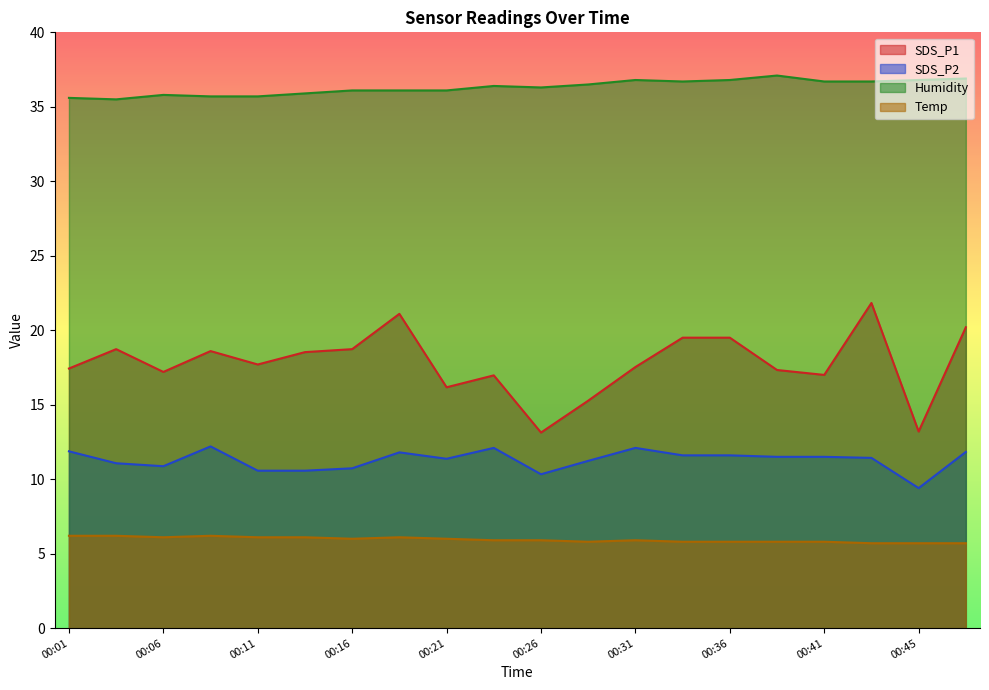

At how many categories does at least one series exceed 22?

20